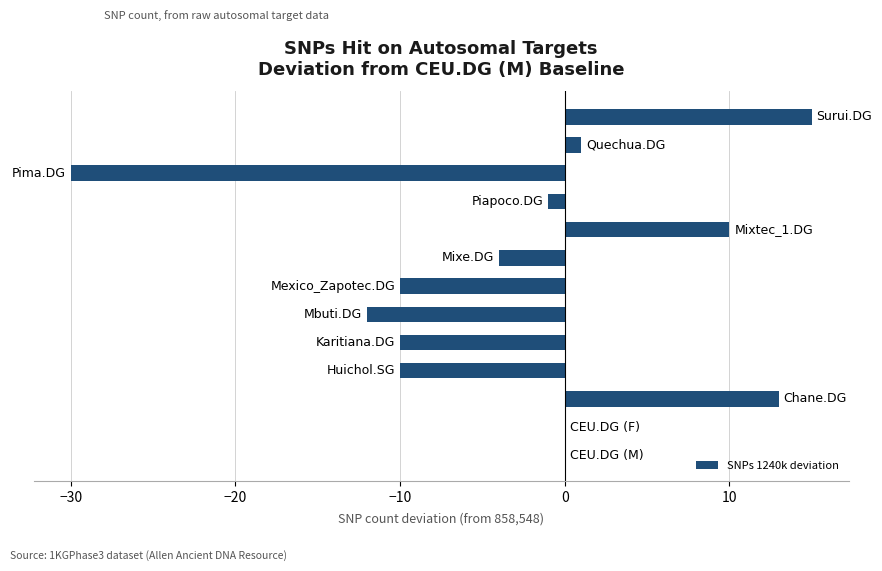

What is the sum of all values?

-38